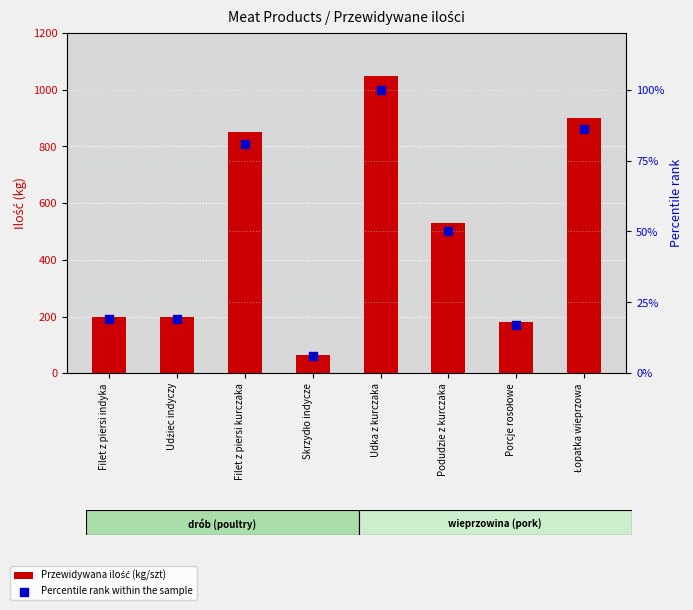

At how many categories does at least one series exceed 196?

6